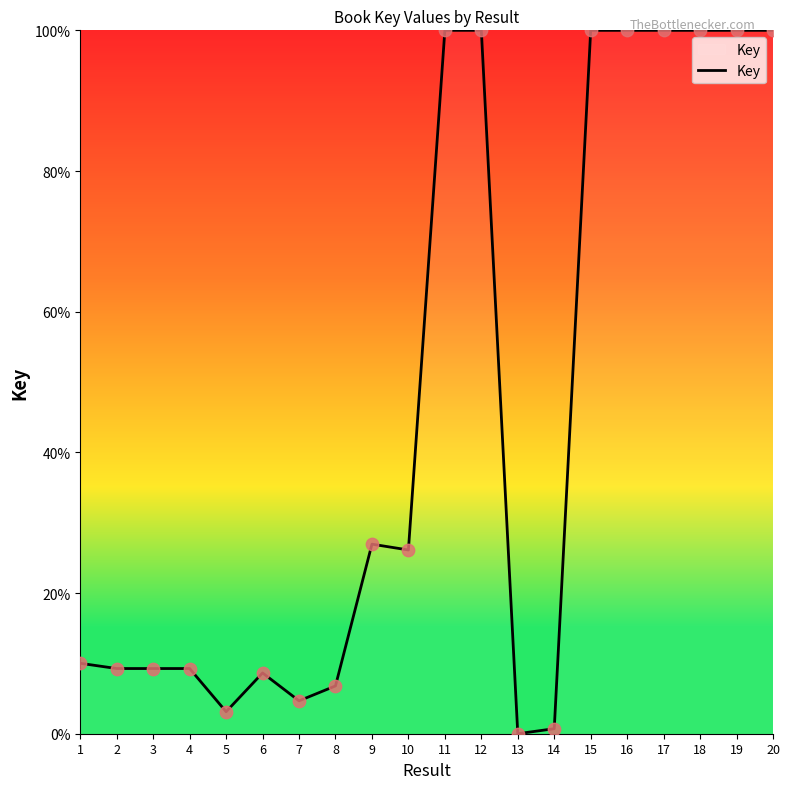

Between 6 and 8, which is larger?

6